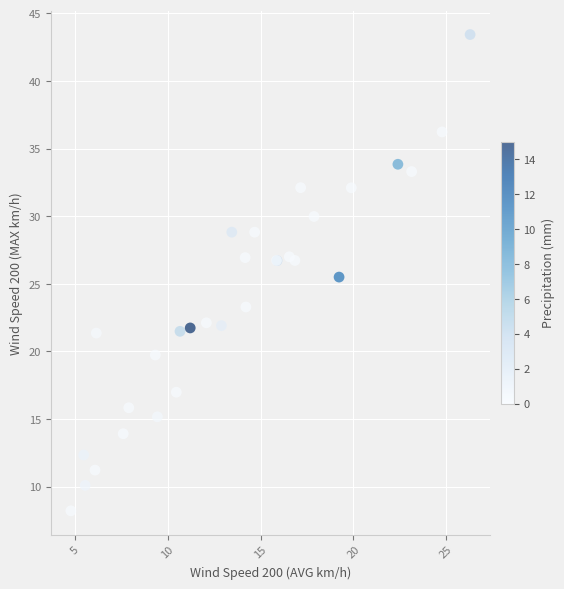

What Y value in the scatter plot is closest to 25?

25.5